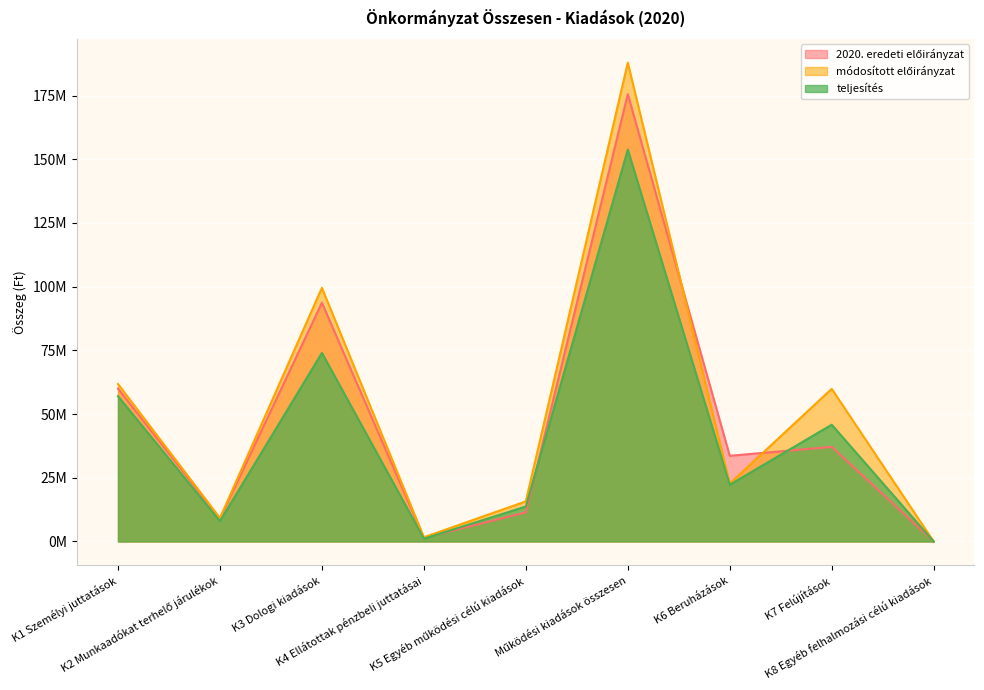

What is the spread (max minus min) of values at K7 Felújítások?

22750760